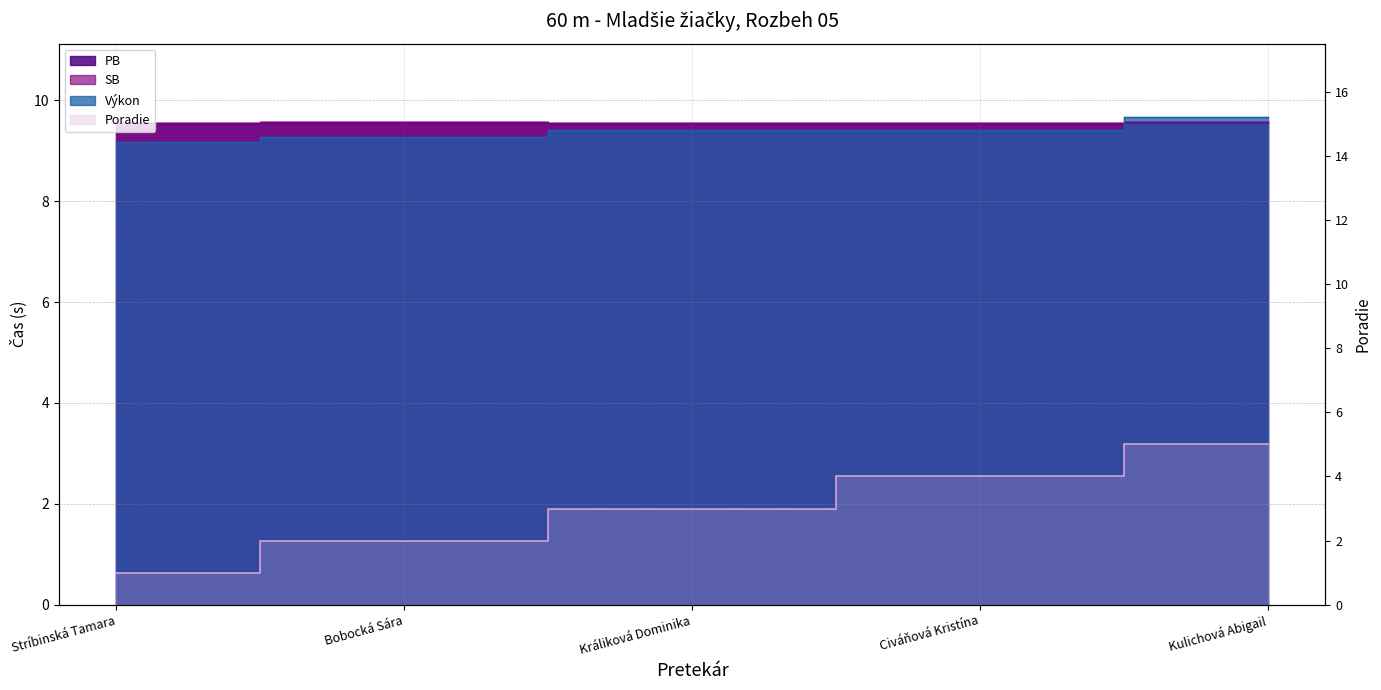

Where do Výkon and SB first cross each other?

Civáňová Kristína and Kulichová Abigail